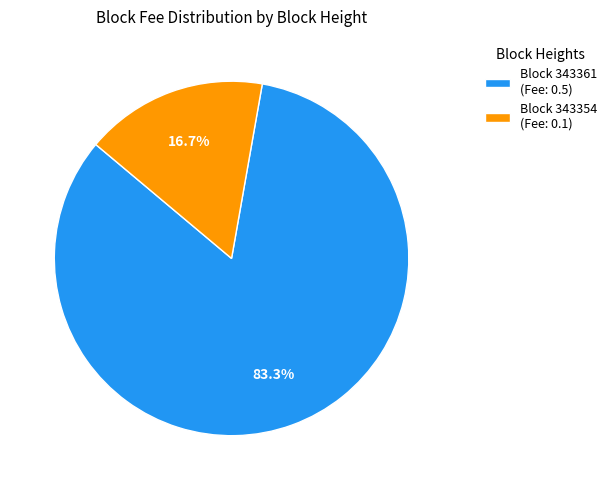

Which category accounts for the majority?

Block 343361 (Fee: 0.5)